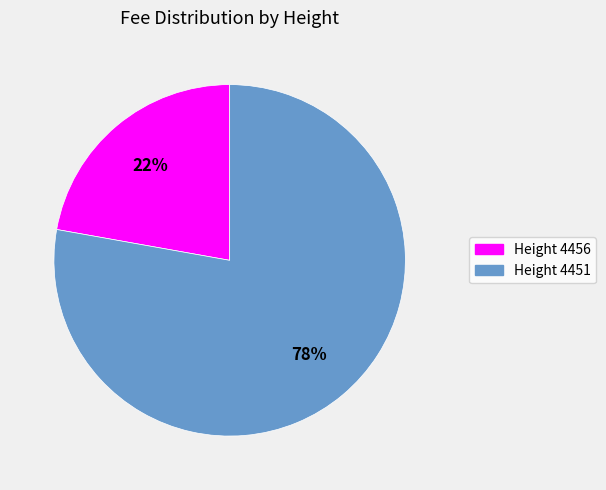

To the nearest percent, what is the difference between the largest and smallest slice percentages?

56%